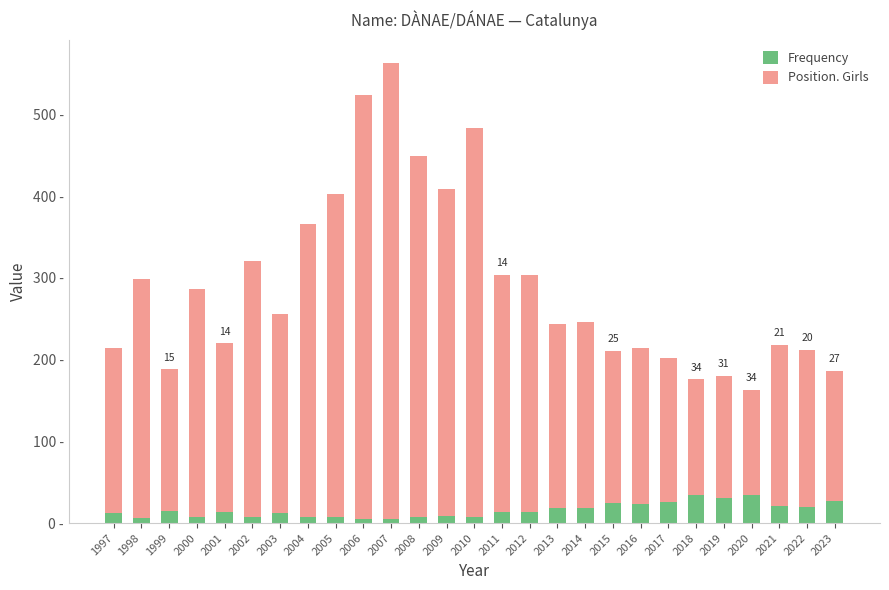

Rank the categories by Position. Girls value from highest to lowest.

2007, 2006, 2010, 2008, 2009, 2005, 2004, 2002, 1998, 2011, 2012, 2000, 2003, 2014, 2013, 2001, 1997, 2021, 2022, 2016, 2015, 2017, 1999, 2023, 2019, 2018, 2020